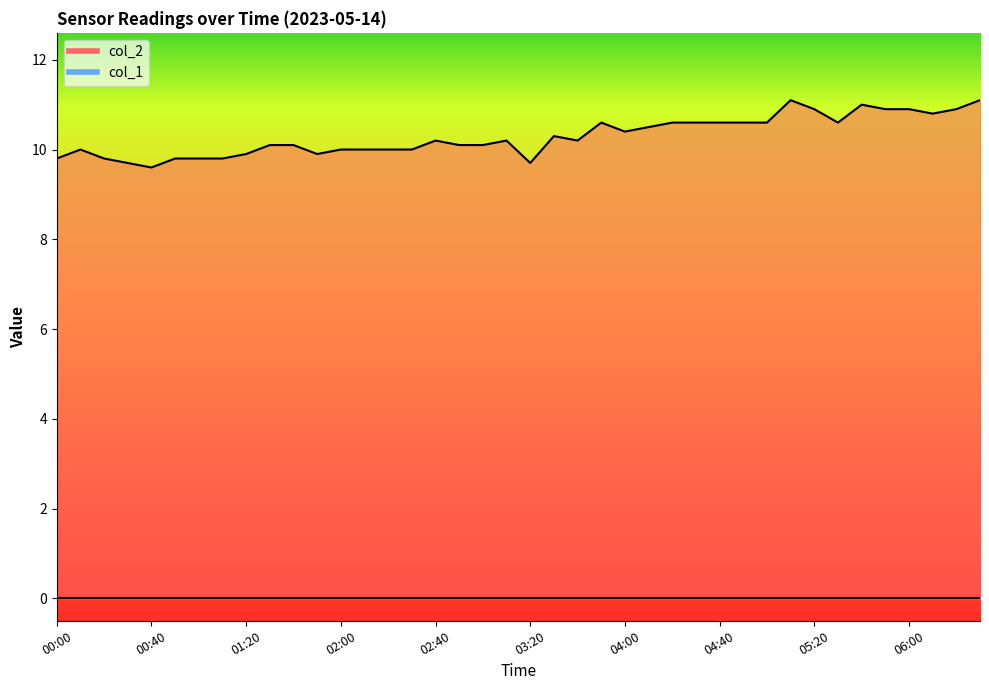

Rank the categories by value from highest to lowest.

05:10, 06:30, 05:40, 05:20, 05:50, 06:00, 06:20, 06:10, 03:50, 04:20, 04:30, 04:40, 04:50, 05:00, 05:30, 04:10, 04:00, 03:30, 02:40, 03:10, 03:40, 01:30, 01:40, 02:50, 03:00, 00:10, 02:00, 02:10, 02:20, 02:30, 01:20, 01:50, 00:00, 00:20, 00:50, 01:00, 01:10, 00:30, 03:20, 00:40